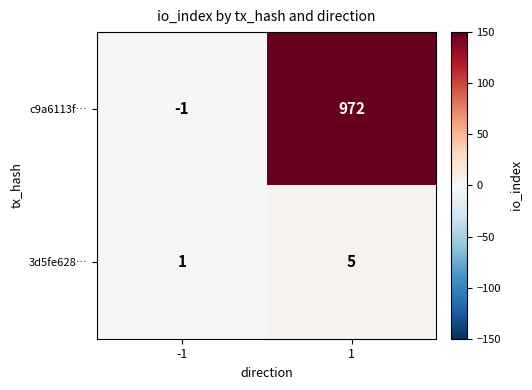

What is the sum of the 3d5fe628… values at 1 and -1?

6